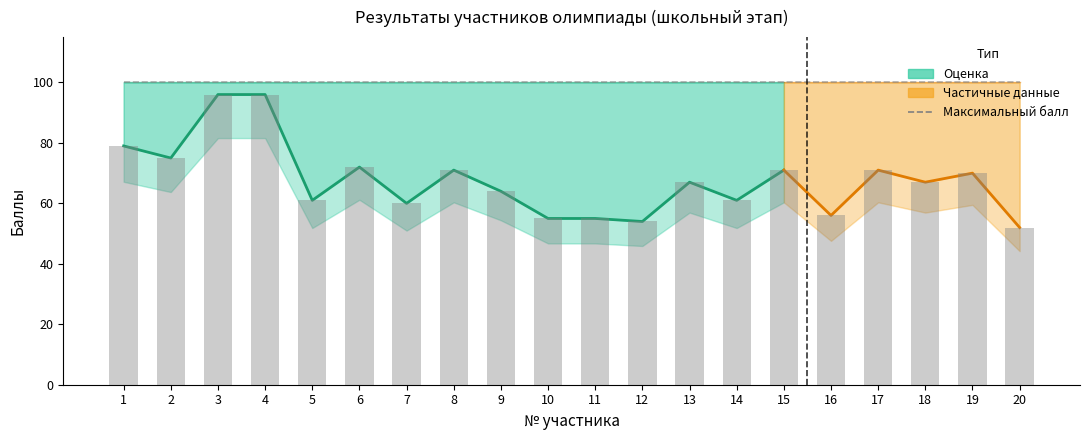

What is the value of the 14th bar from the left?

61